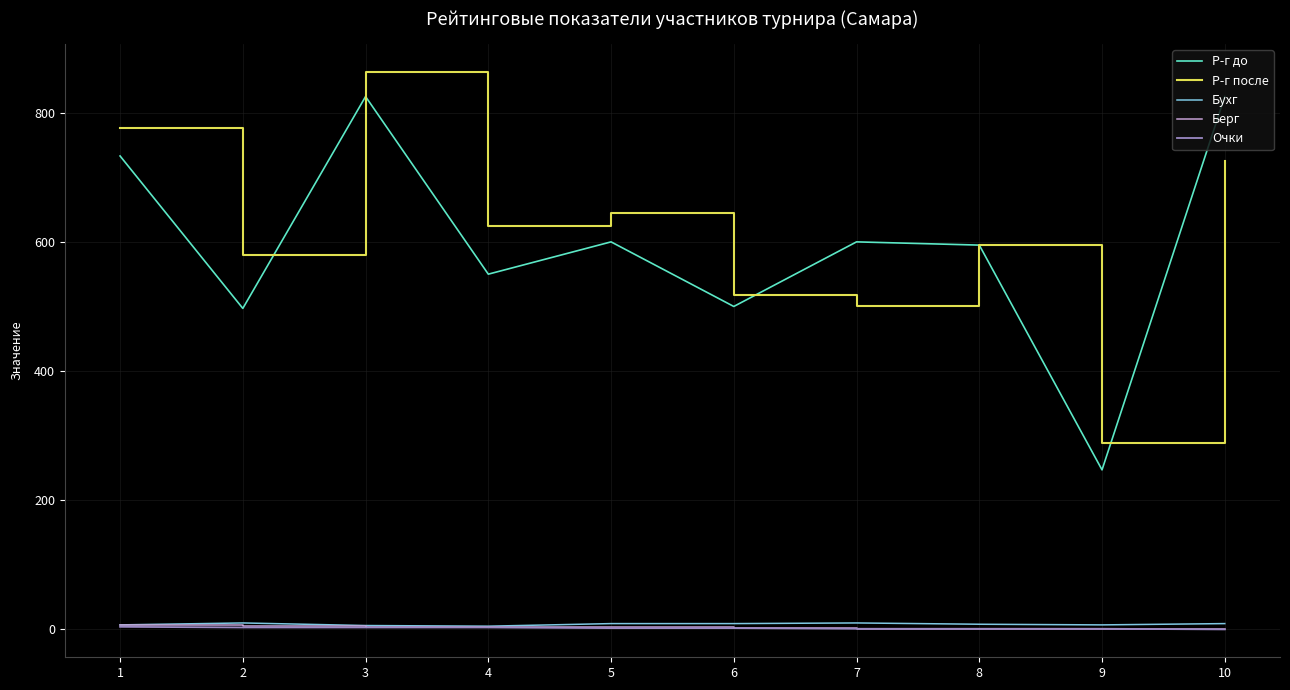

Which series has the widest spread of values?

Р-г до